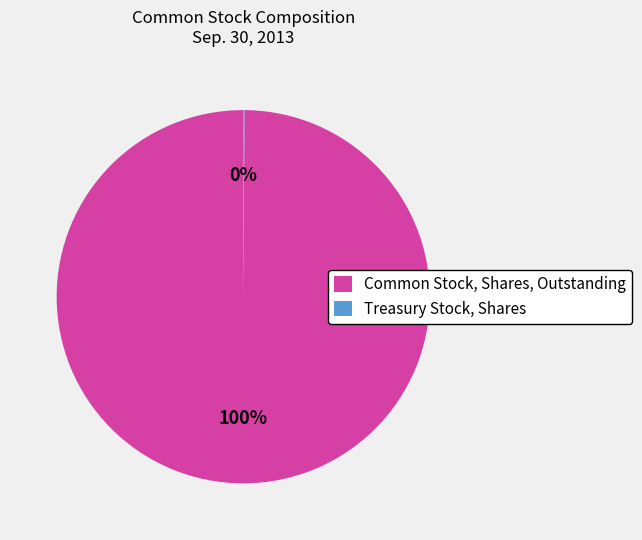

To the nearest percent, what is the difference between the largest and smallest slice percentages?

100%